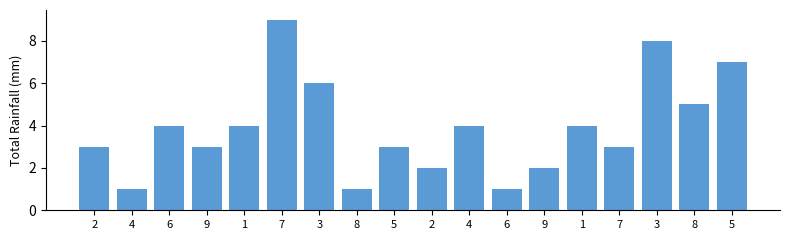

How many bars are there in total?

18